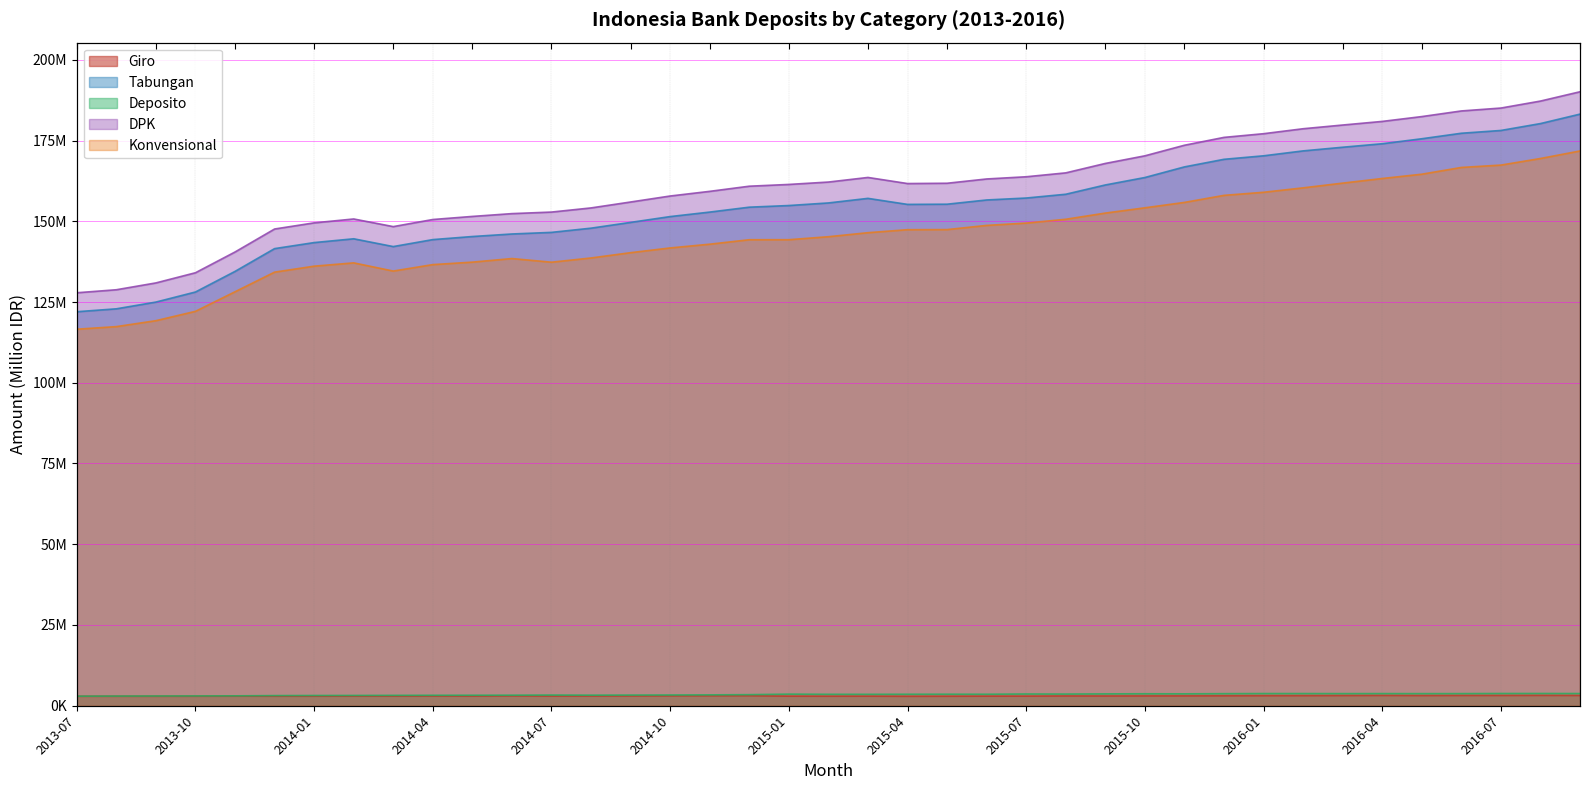

At which label does Deposito first exceed 3541974?

2015-01